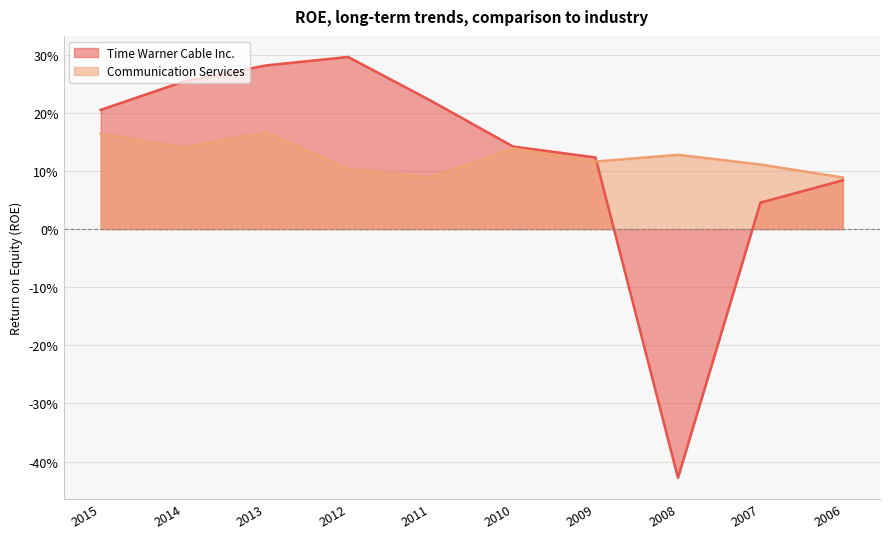

How many lines are shown in the chart?

2